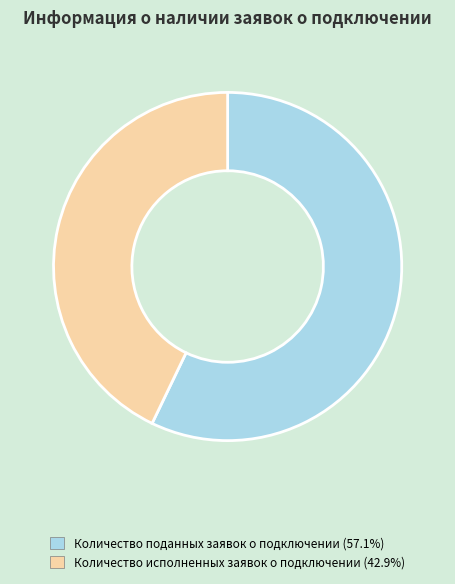

Does any single category account for the majority?

Yes